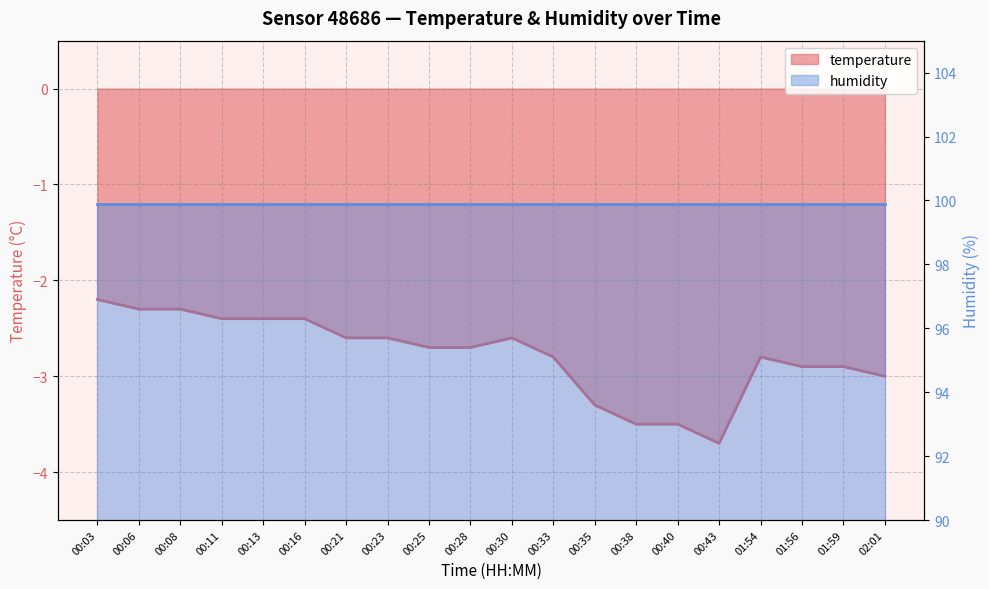

What is the greatest value displayed?

-2.2